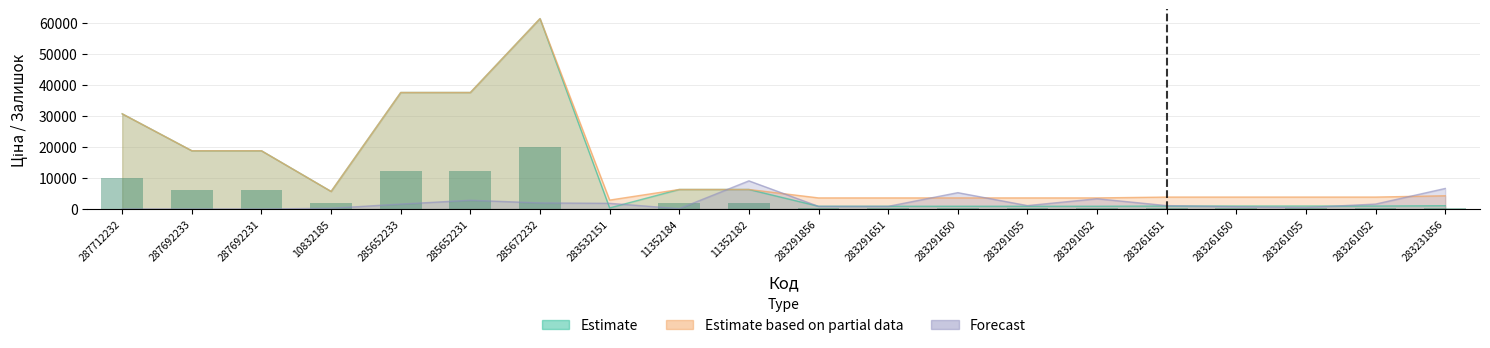

What is the difference between the highest and lowest values at 283261650?

3540.4